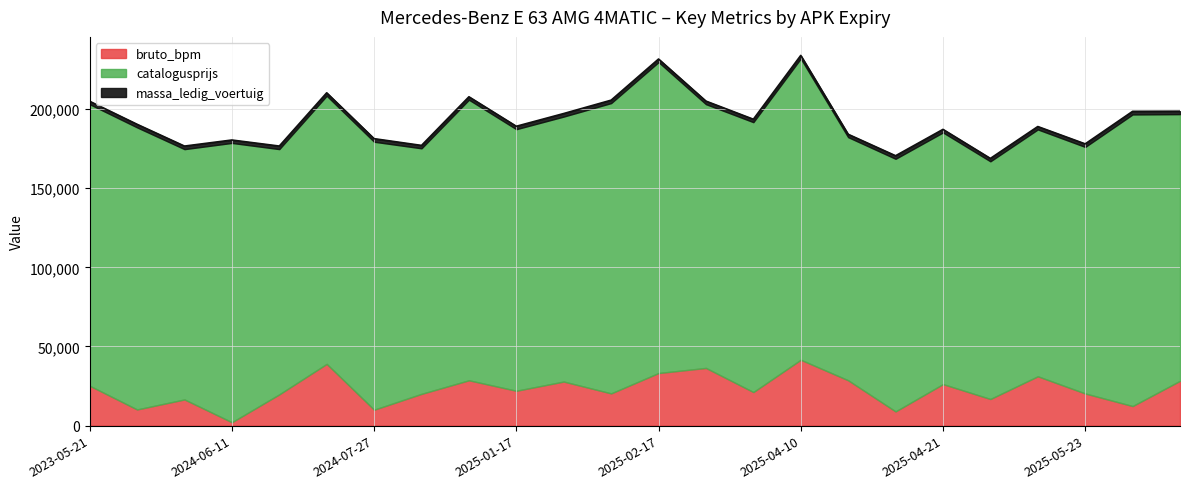

The value of bruto_bpm at 2023-05-21 is 5181. True or false?

False